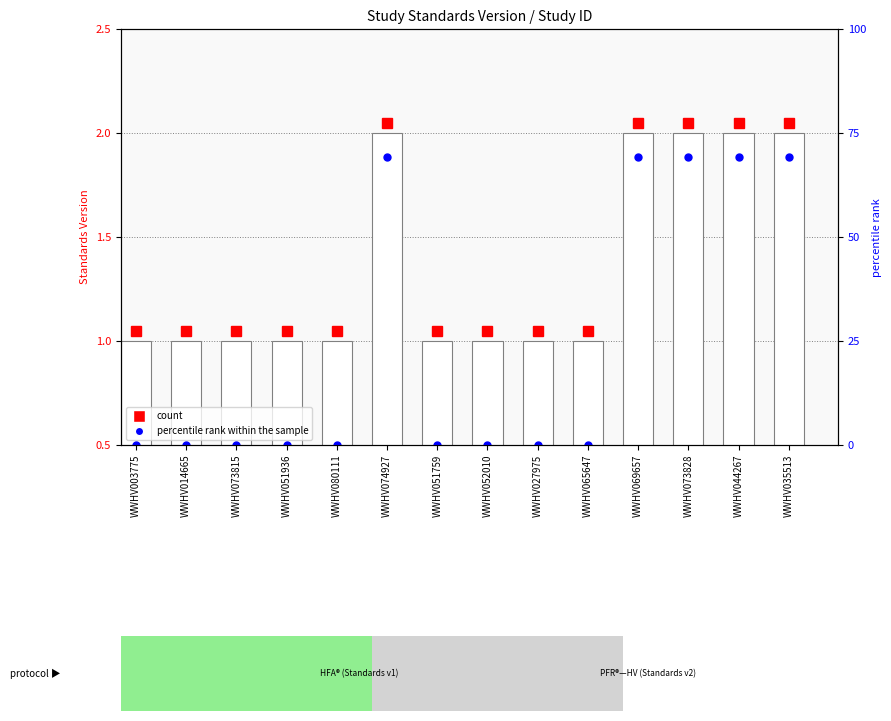

What is the sum of all Standards Version values?

19.0